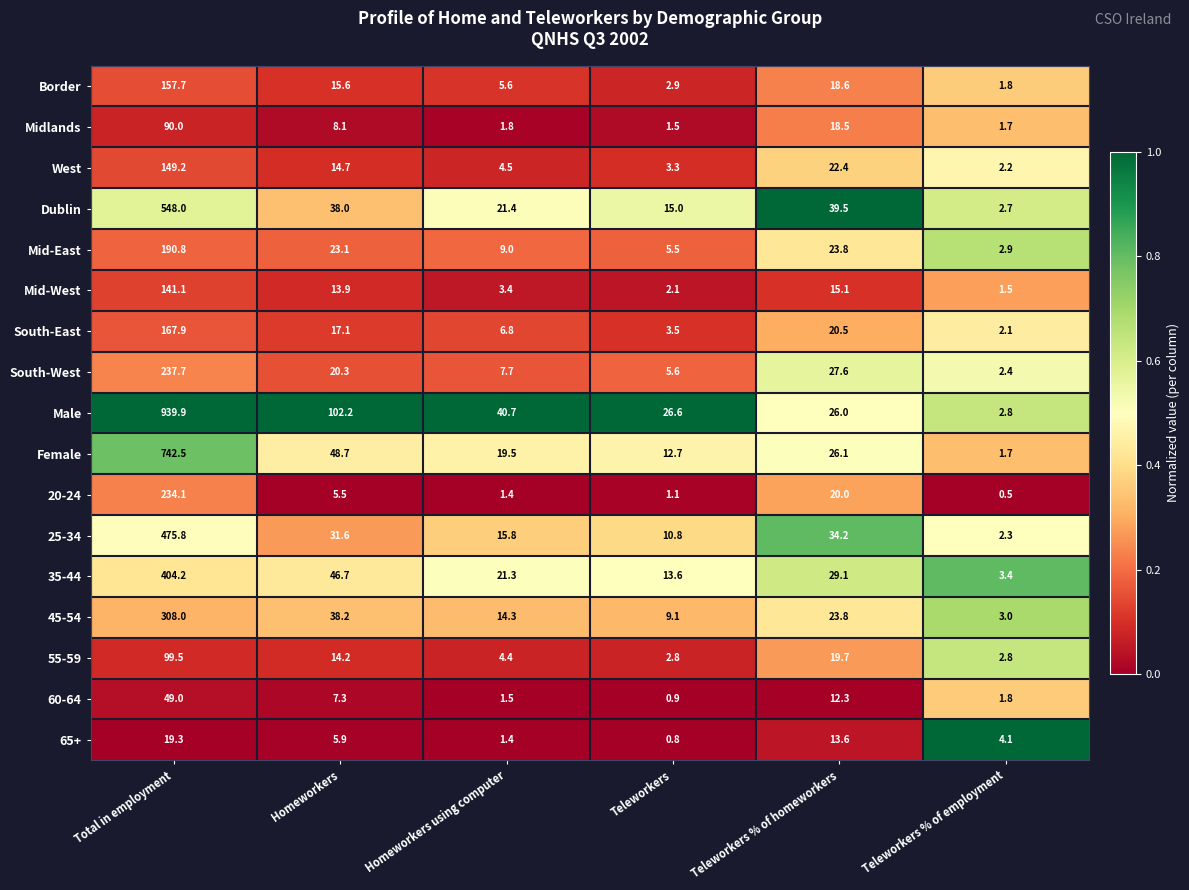

Which series changed the most between Total in employment and Teleworkers % of employment?

Male